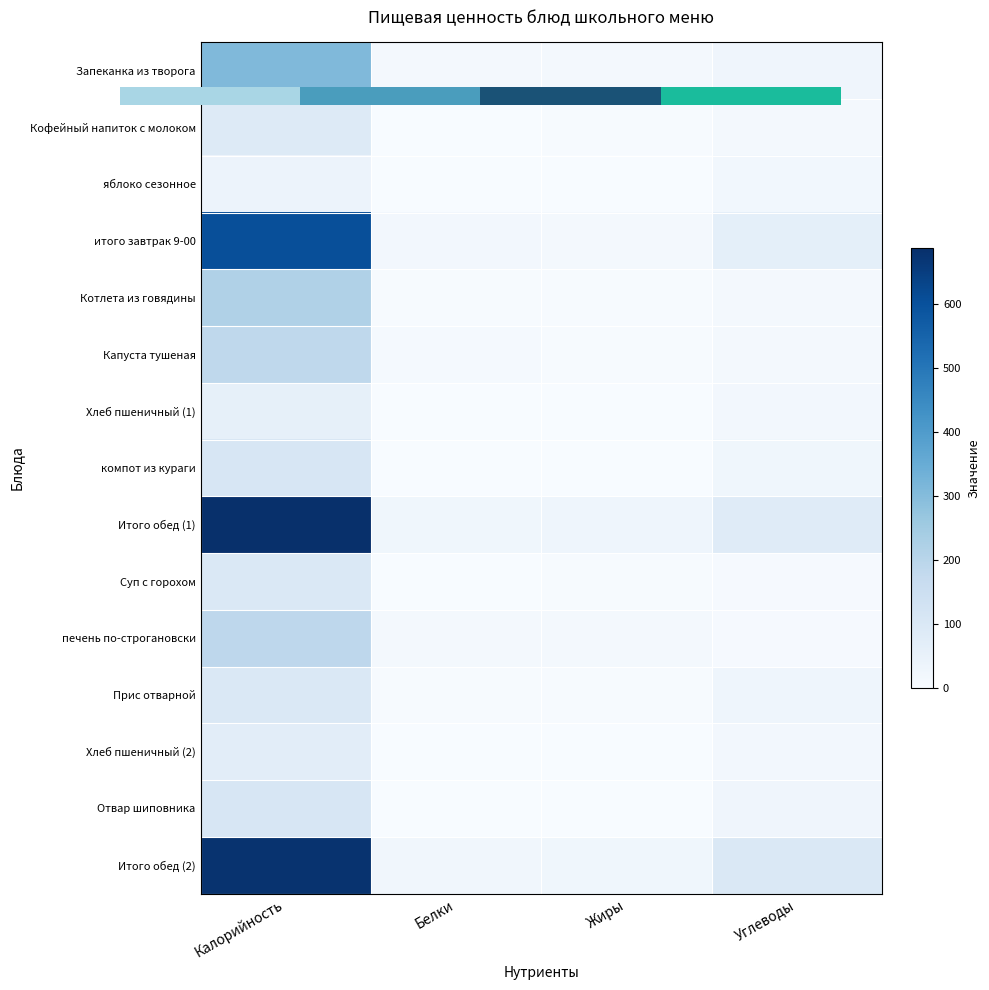

The value of печень по-строгановски at Калорийность is 303. True or false?

False